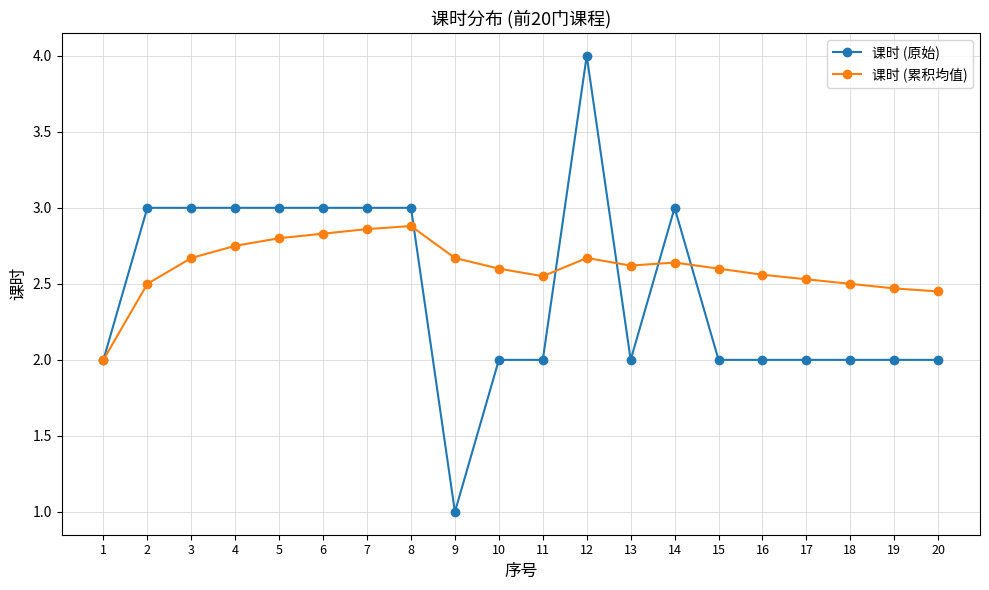

How many 课时 (累积均值) values are between 2 and 3?

20